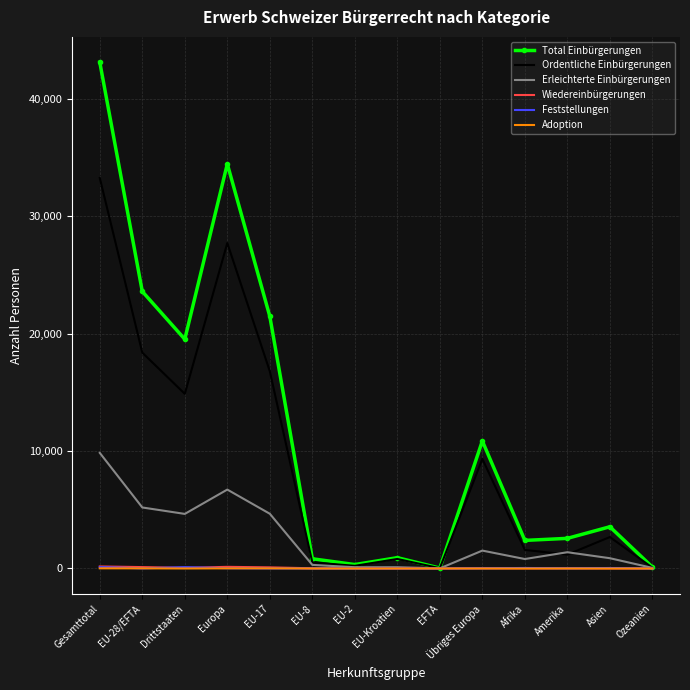

The Total Einbürgerungen series shows 25792 at Drittstaaten. True or false?

False